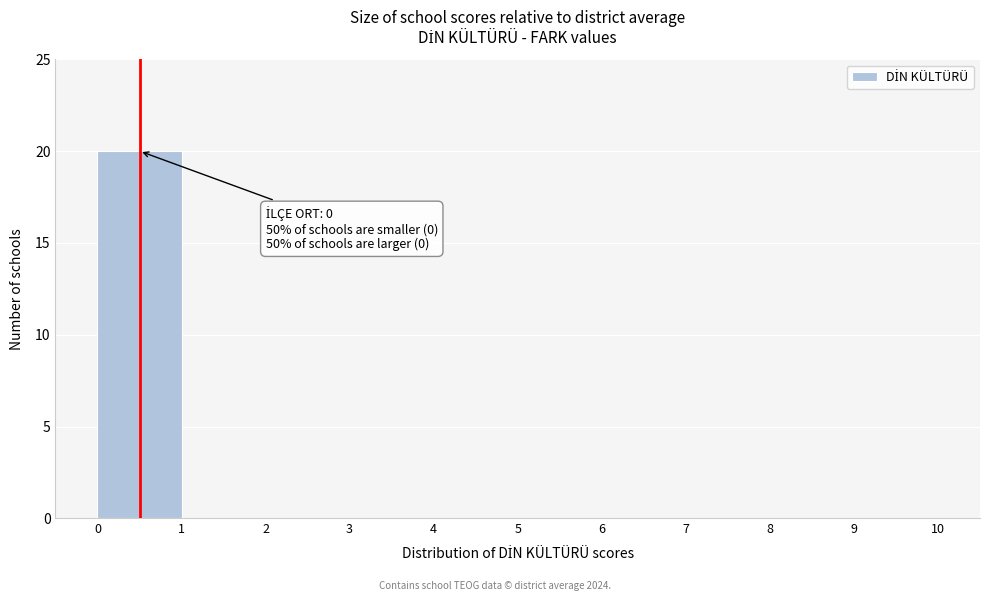

Which range on the x-axis has the tallest bar?

0 to 1